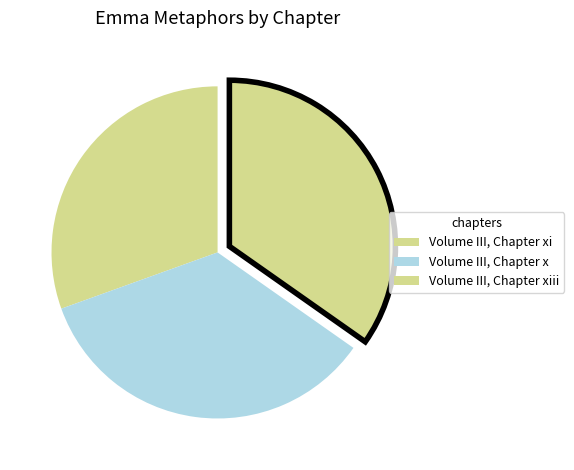

How many slices are in this pie chart?

3